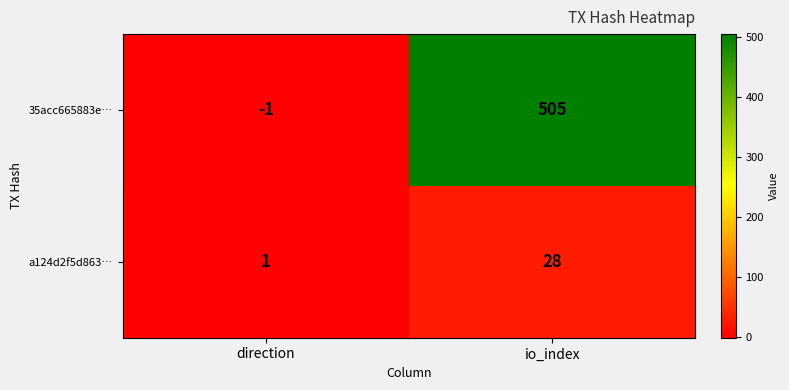

What is the difference between the maximum and minimum values in the 35acc665883e… series?

506